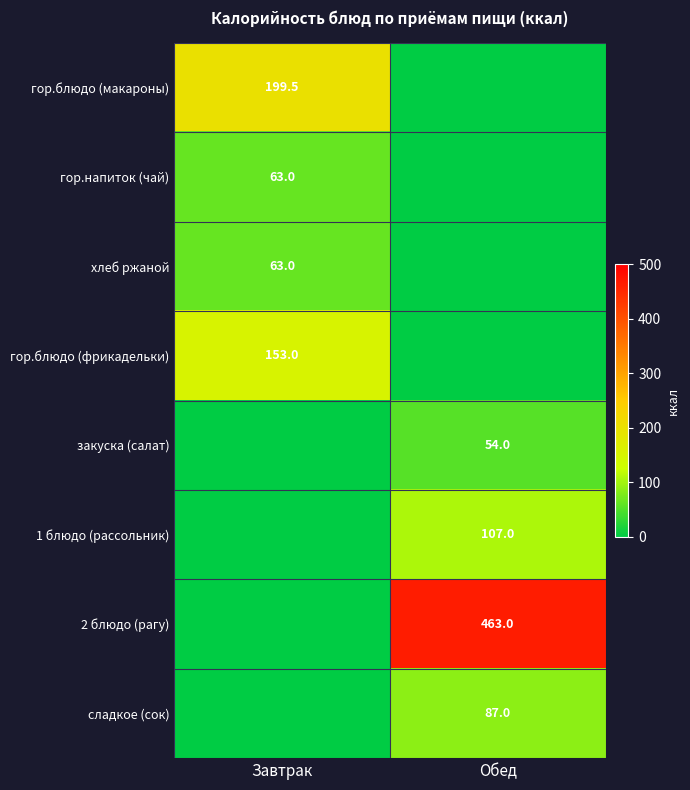

The хлеб ржаной series shows 41.6 at Завтрак. True or false?

False